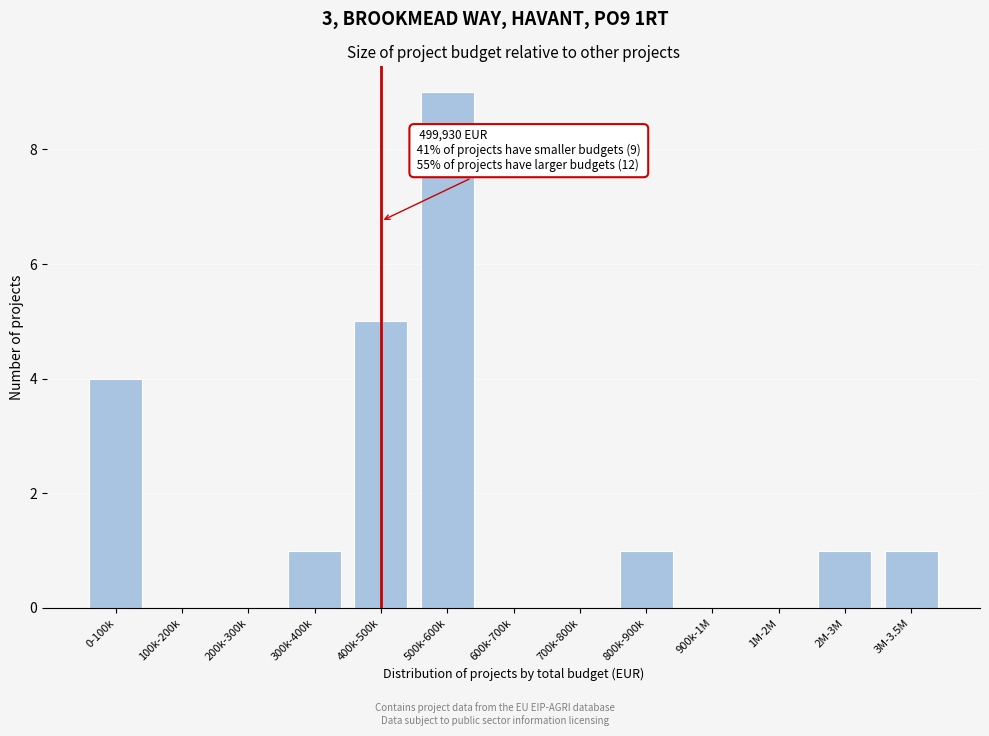

Reading left to right, transcribe all the data shown in this chart.

0-100k=4	100k-200k=0	200k-300k=0	300k-400k=1	400k-500k=5	500k-600k=9	600k-700k=0	700k-800k=0	800k-900k=1	900k-1M=0	1M-2M=0	2M-3M=1	3M-3.5M=1